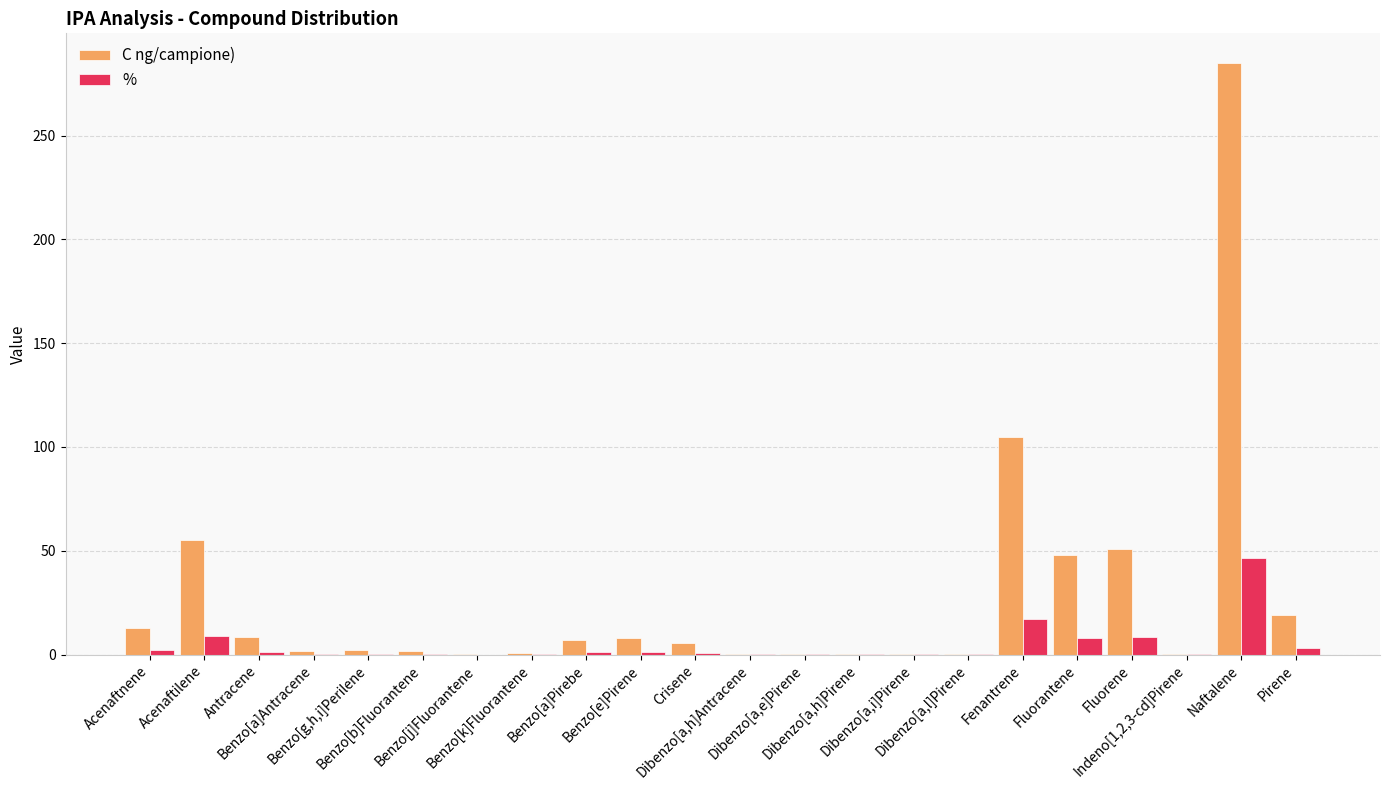

What are all the series names shown in the legend?

C ng/campione), %